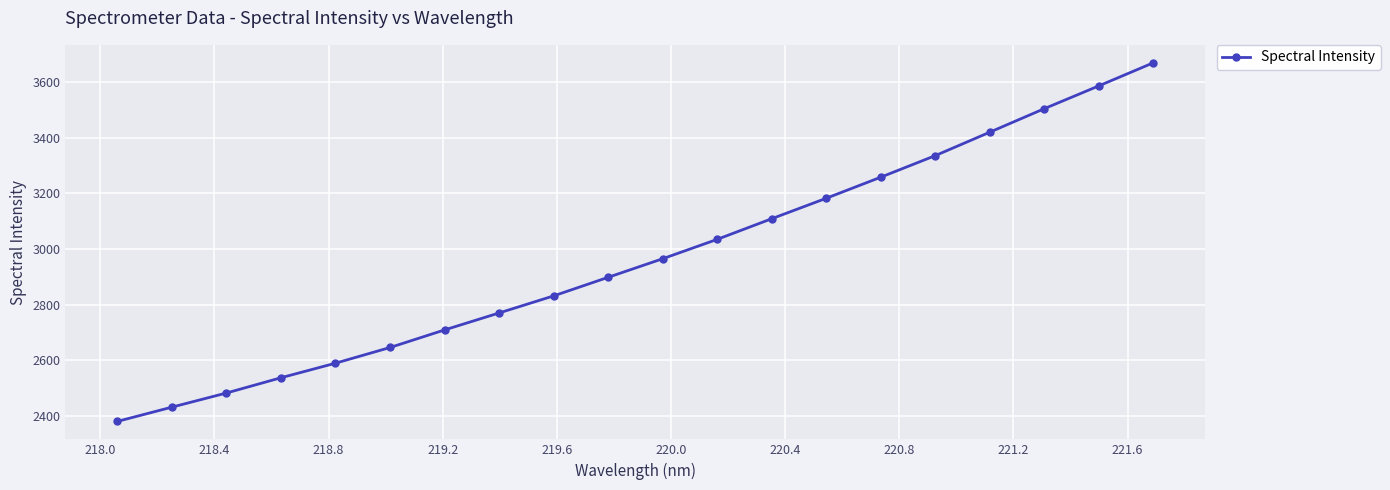

Reading left to right, what are all the values shown in this chart?

2380.9	2432.1	2482.9	2537.8	2590.1	2646.5	2709.7	2770.7	2832.1	2898.9	2965.6	3035.3	3109.4	3182.9	3258.6	3336.1	3420.3	3504.8	3586.6	3669.6